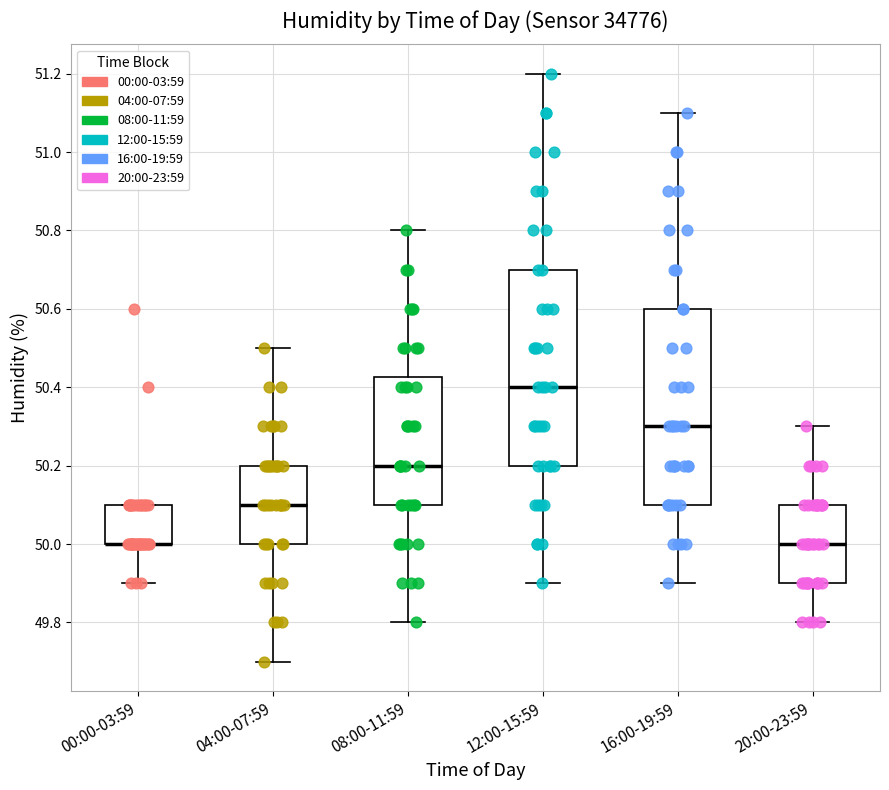

Where does the upper whisker of the box for 08:00-11:59 end on the y-axis? The values are not printed on the chart, so give them approximately, as read against the axis.

50.80